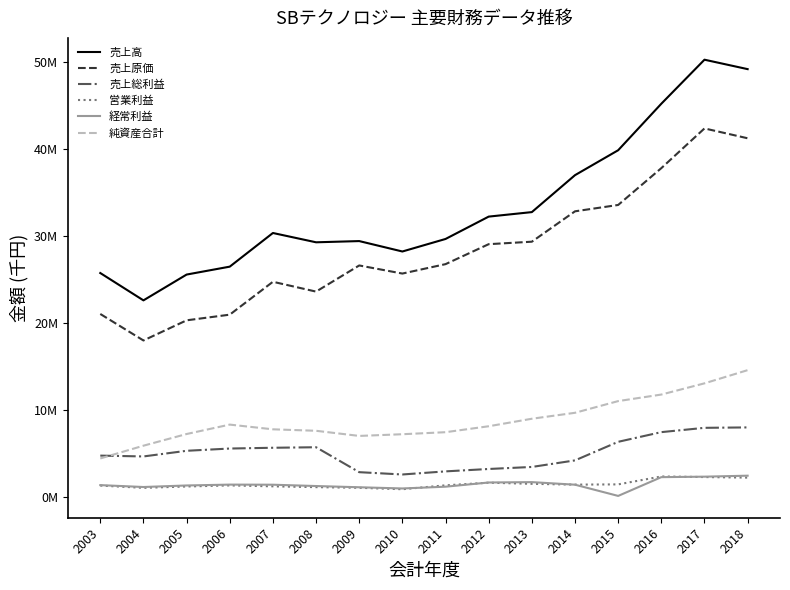

At 2013, list the series in order from smallest to largest.

営業利益, 経常利益, 売上総利益, 純資産合計, 売上原価, 売上高